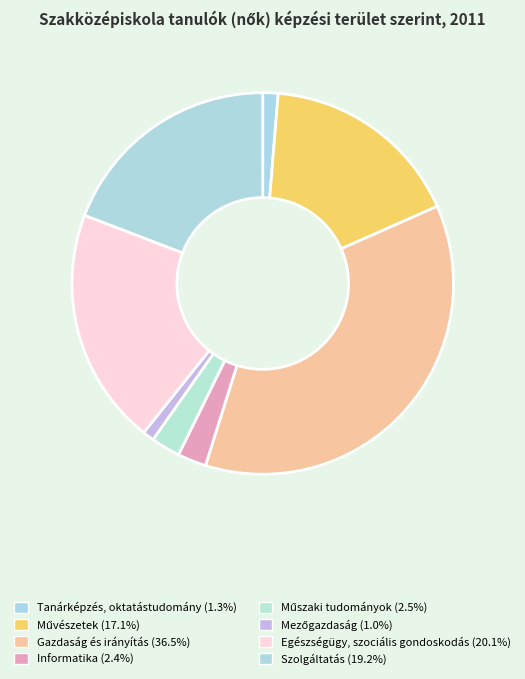

Count the number of slices in the pie.

8